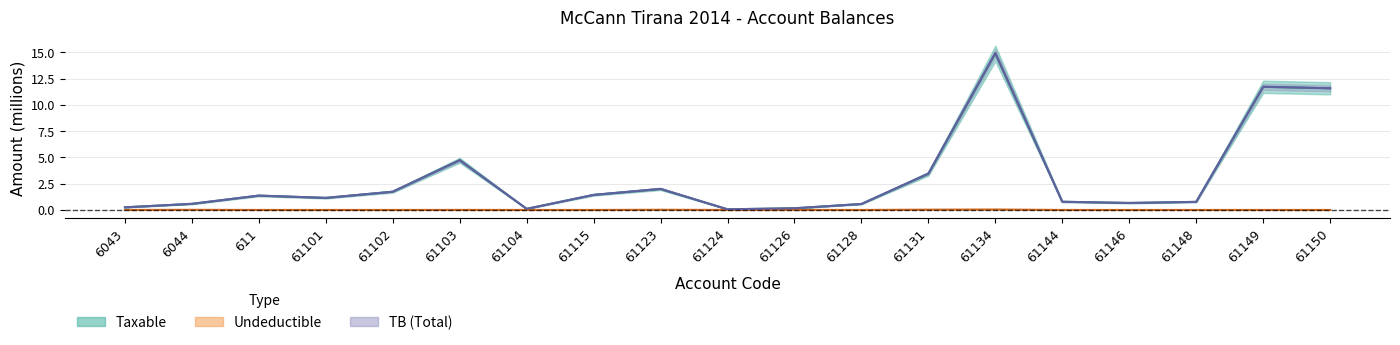

Reading left to right, transcribe all the data shown in this chart.

Taxable: 0.3	0.6	1.4	1.1	1.7	4.7	0.1	1.4	2.0	0.1	0.2	0.6	3.4	14.9	0.8	0.7	0.8	11.7	11.6
Undeductible: 0.0	0.0	0.0	0.0	0.0	0.0	0.0	0.0	0.0	0.0	0.0	0.0	0.0	0.0	0.0	0.0	0.0	0.0	0.0
TB: 0.3	0.6	1.4	1.1	1.7	4.7	0.1	1.4	2.0	0.1	0.2	0.6	3.5	14.9	0.8	0.7	0.8	11.7	11.6